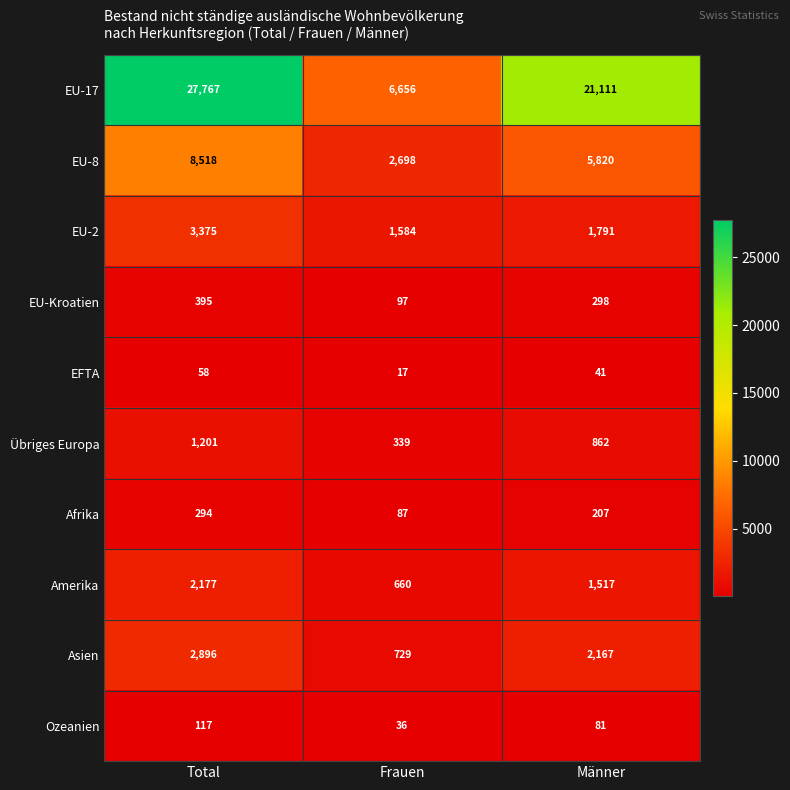

True or false: EU-2 has a value of 1791 at Männer.

True